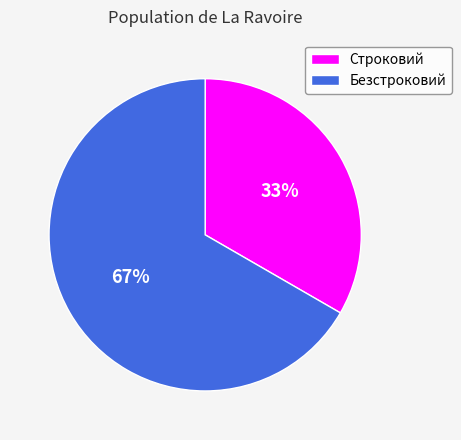

To the nearest percent, what portion does Безстроковий represent?

67%